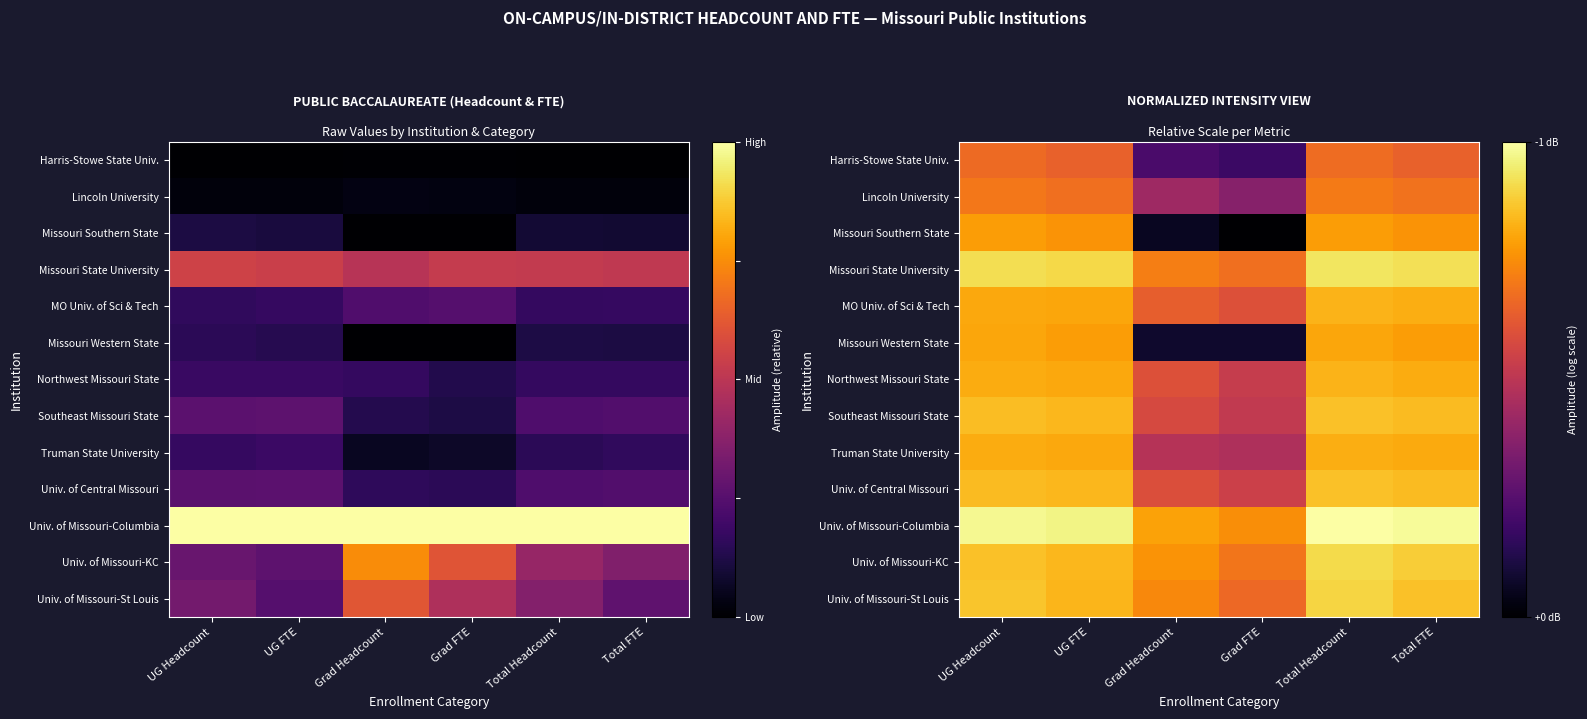

At which category is the sum across all series the highest?

Total Headcount